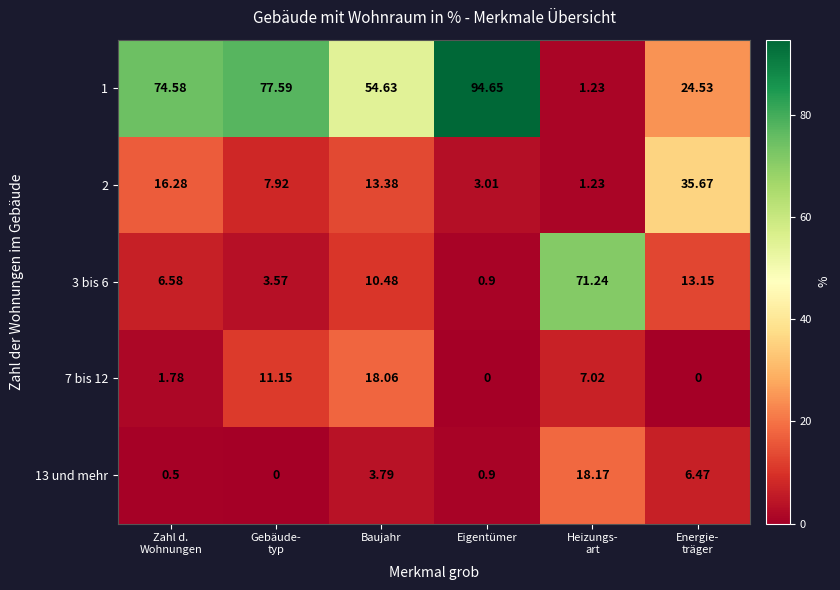

Where does the 3 bis 6 series first go above 10?

Baujahr